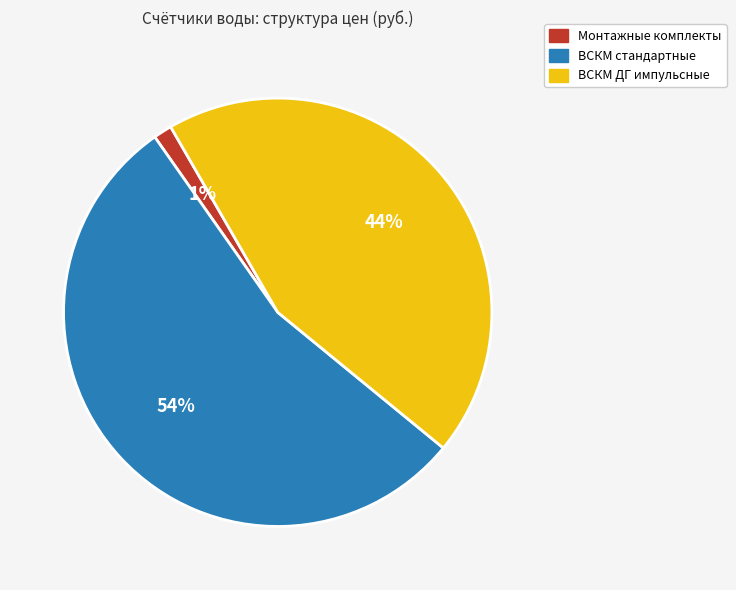

The ВСКМ ДГ импульсные slice represents 44% of the pie. True or false?

True